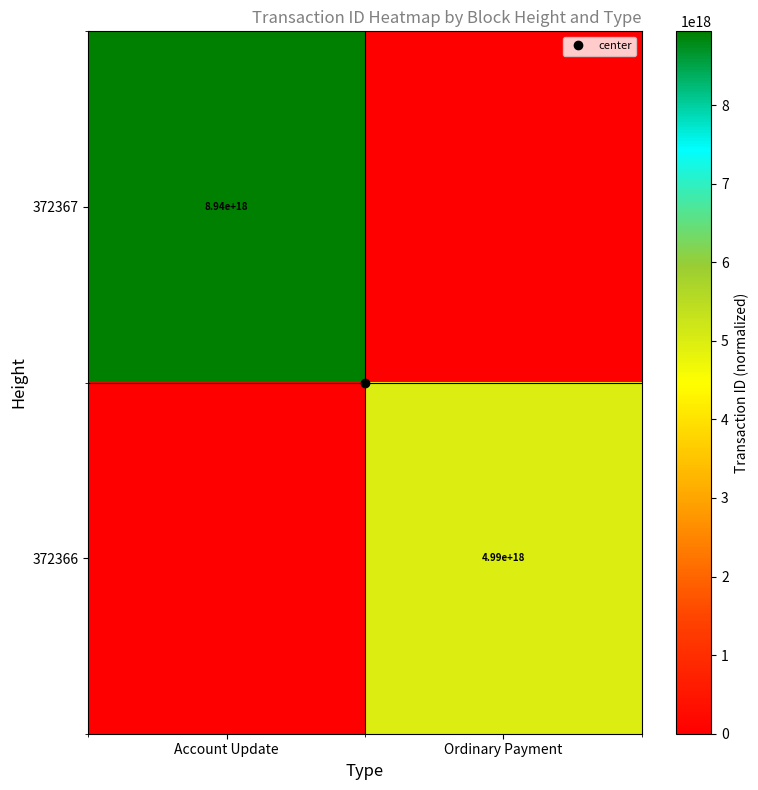

The value of 372367 at Account Update is 14665473091075086336. True or false?

False